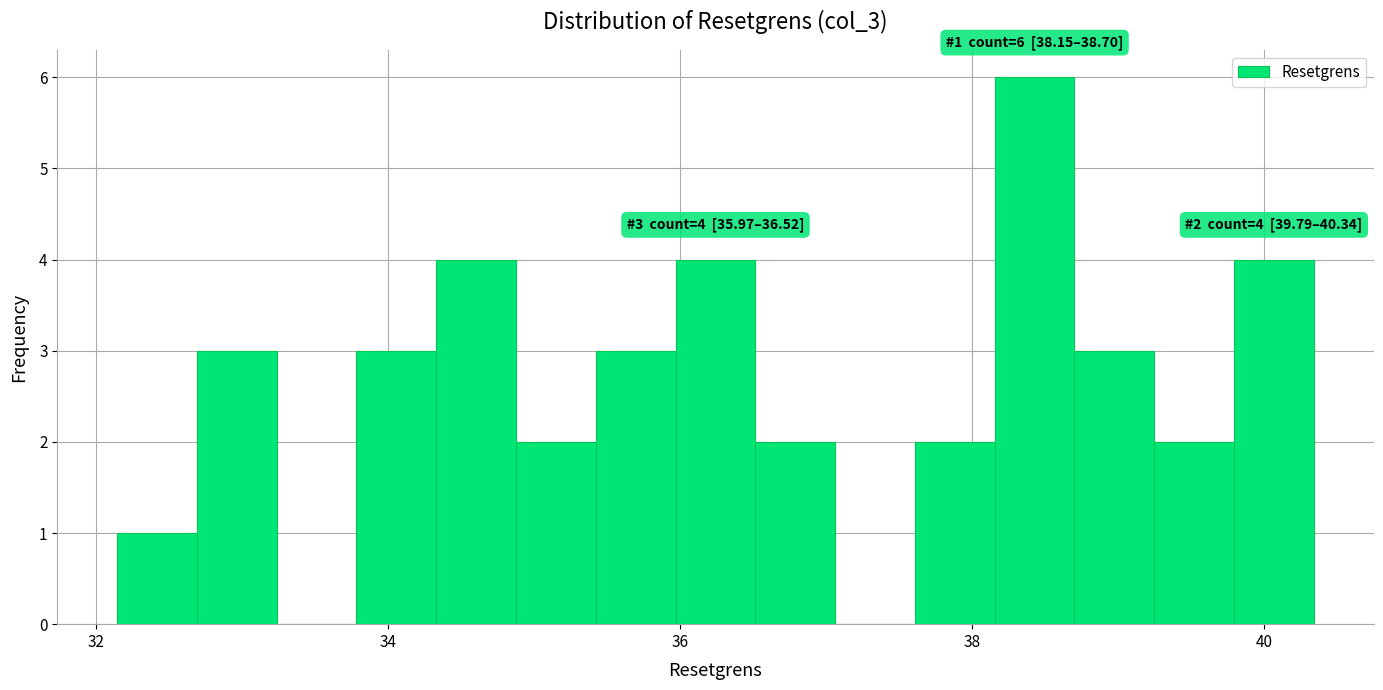

Read against the x-axis, roughly where is the centre of the tallest bar?

38.4